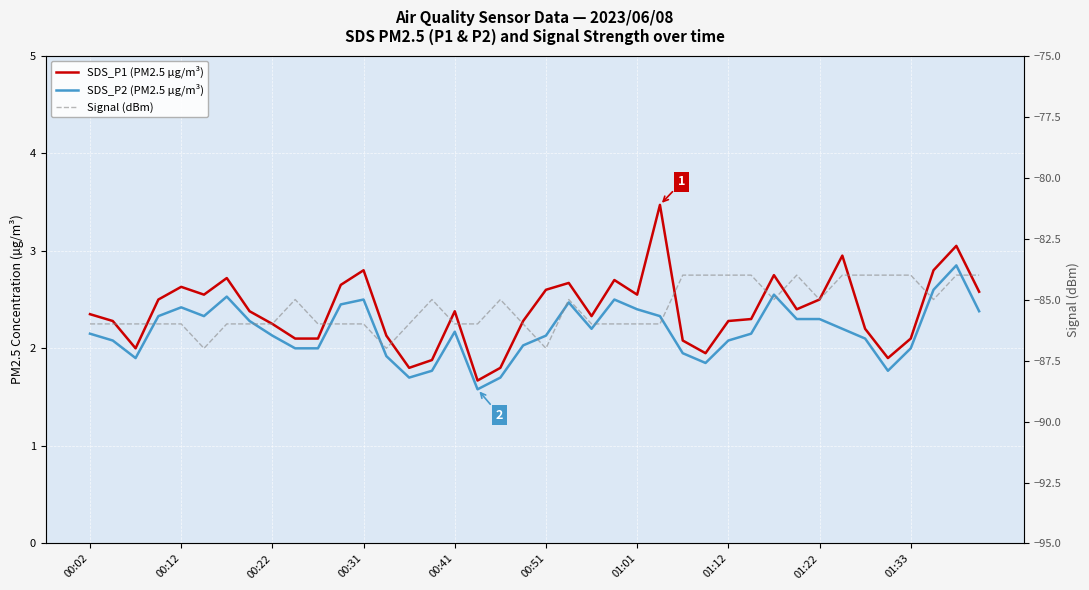

What are all the series names shown in the legend?

SDS_P1 (PM2.5 µg/m³), SDS_P2 (PM2.5 µg/m³), Signal (dBm)